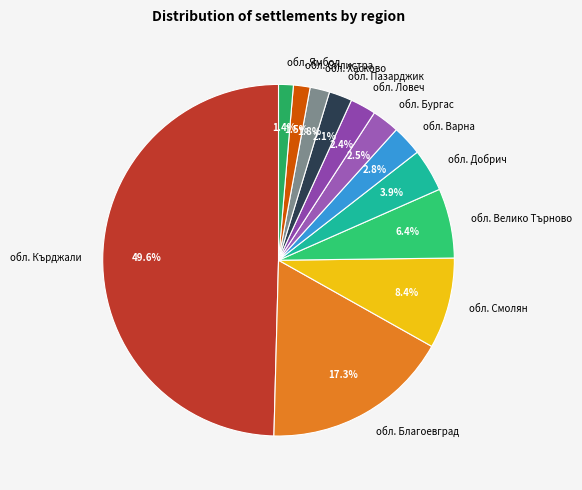

Is обл. Смолян the majority of the pie?

No